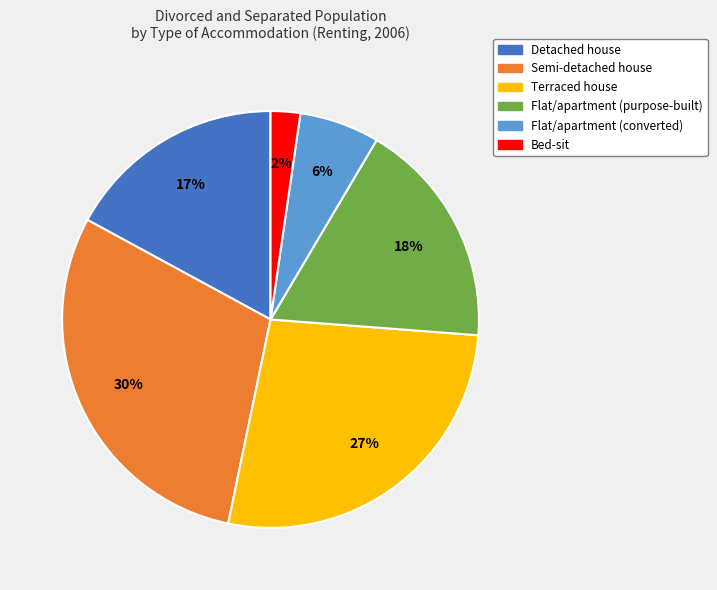

Does Bed-sit account for over 50% of the chart?

No